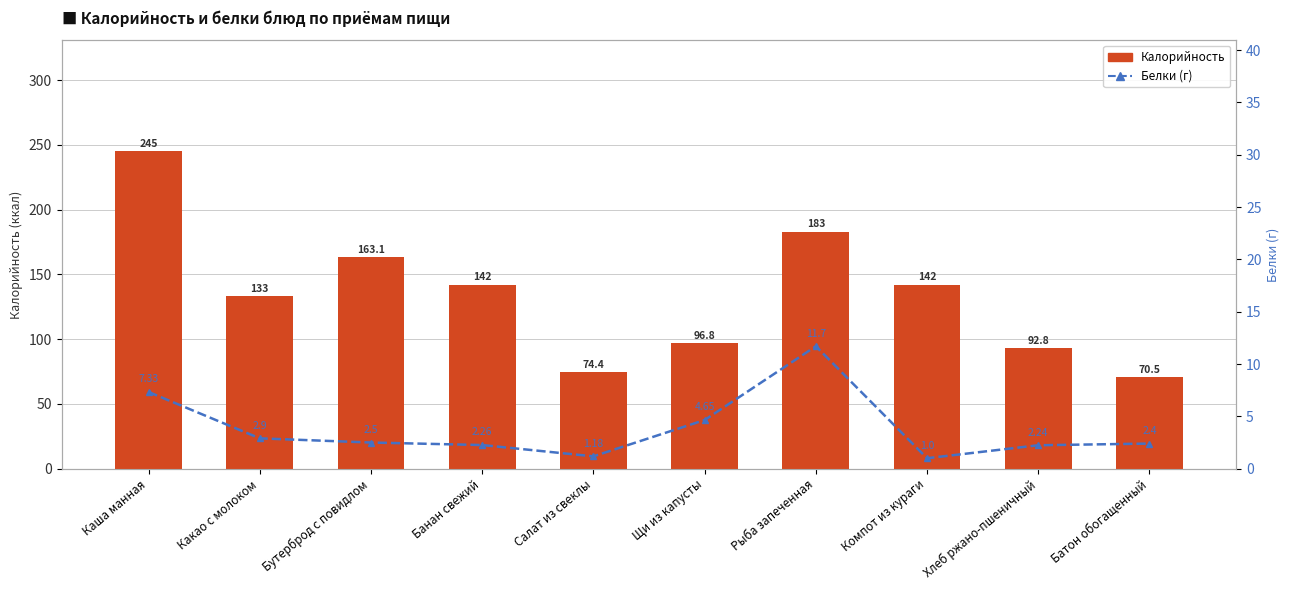

How many values in the Белки series are below 2?

2